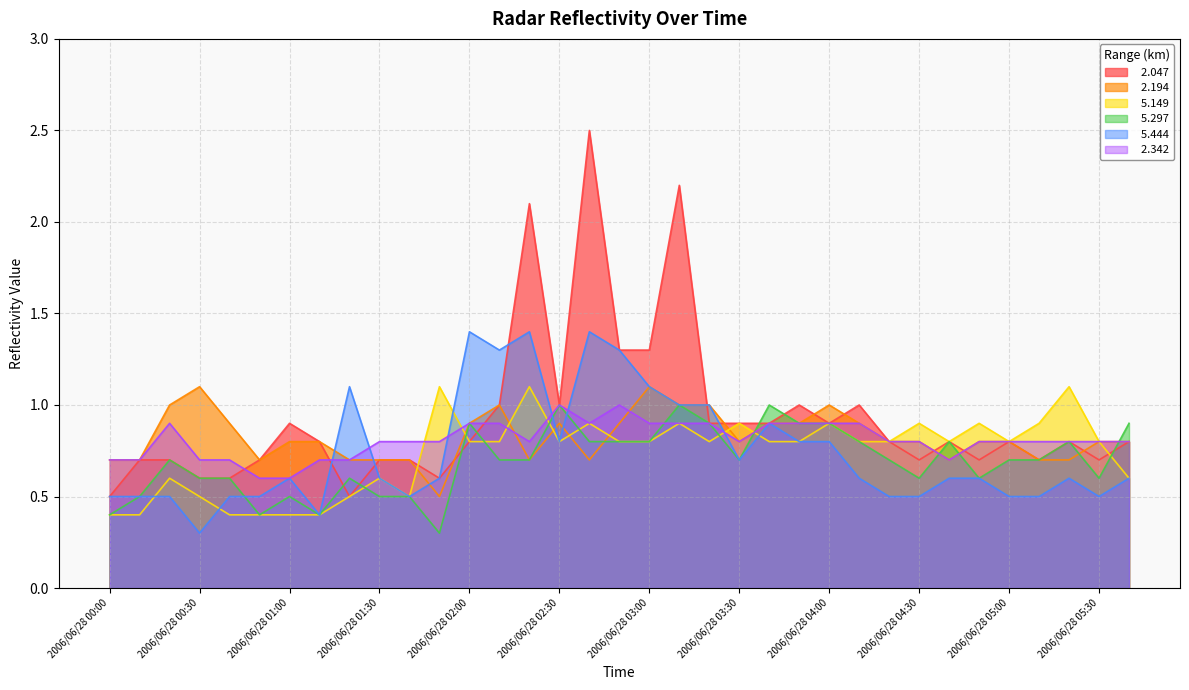

The   5.149 series shows 0.9 at 2006/06/28 04:30. True or false?

True